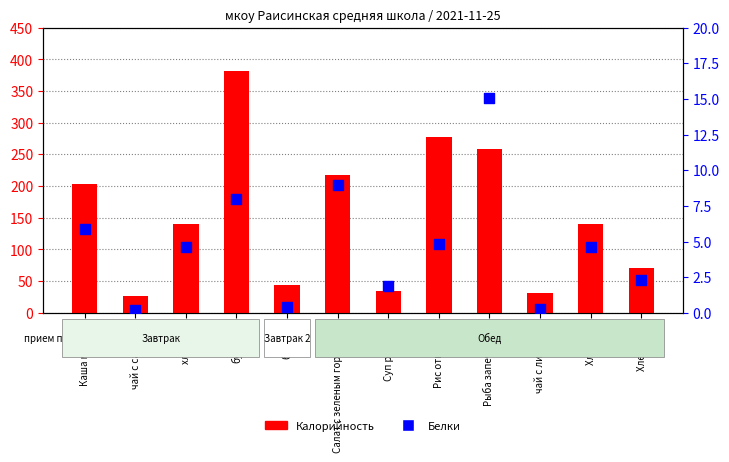

At which category is the sum across all series the highest?

булочки